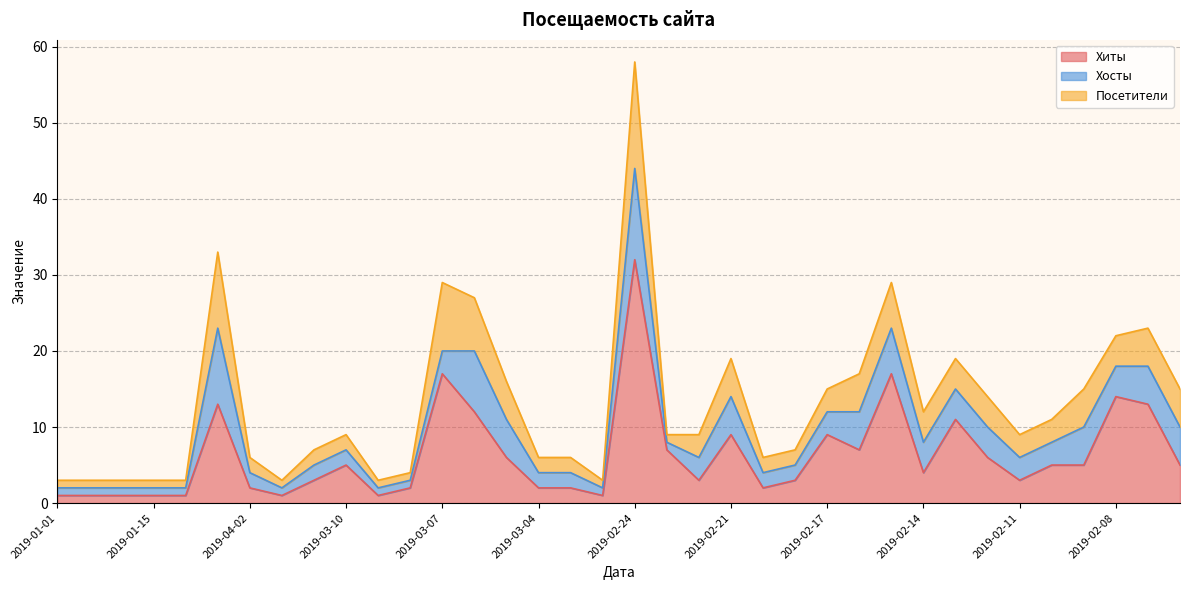

Is the value of Хосты at 2019-02-08 greater than the value of Посетители at 2019-02-07?

No